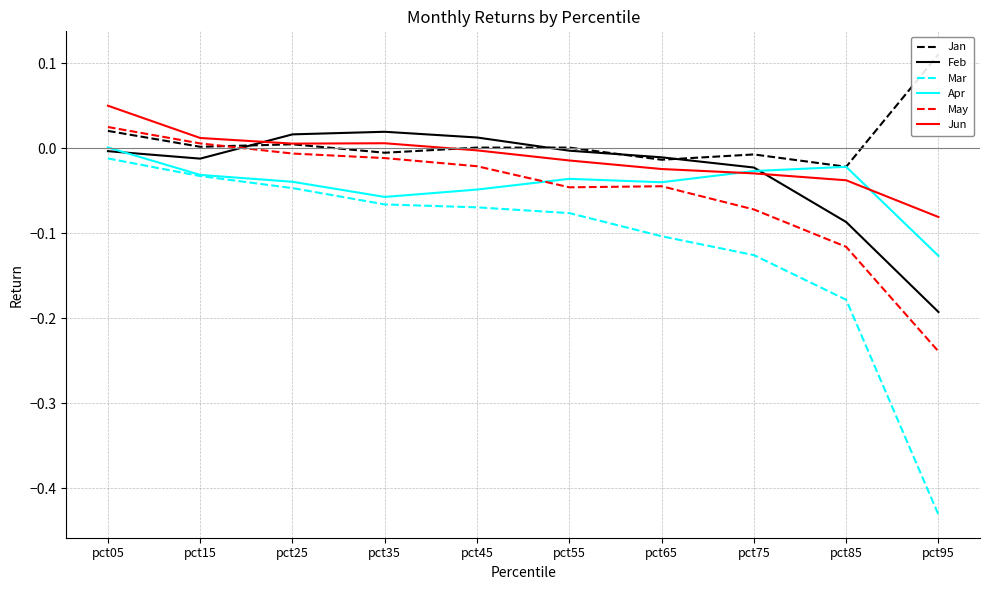

How many lines are shown in the chart?

6